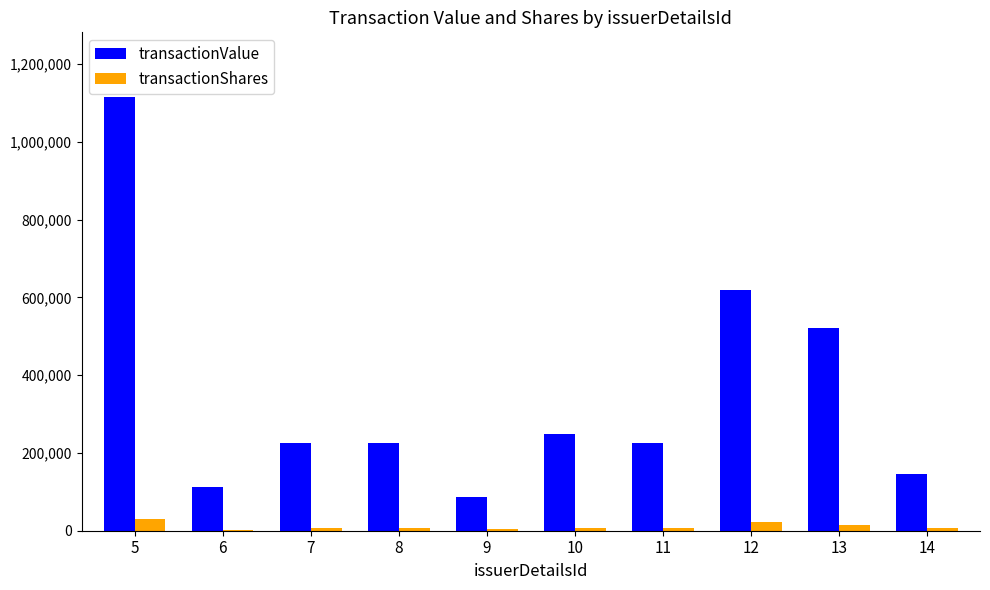

True or false: transactionValue has a value of 116736 at 8.

False